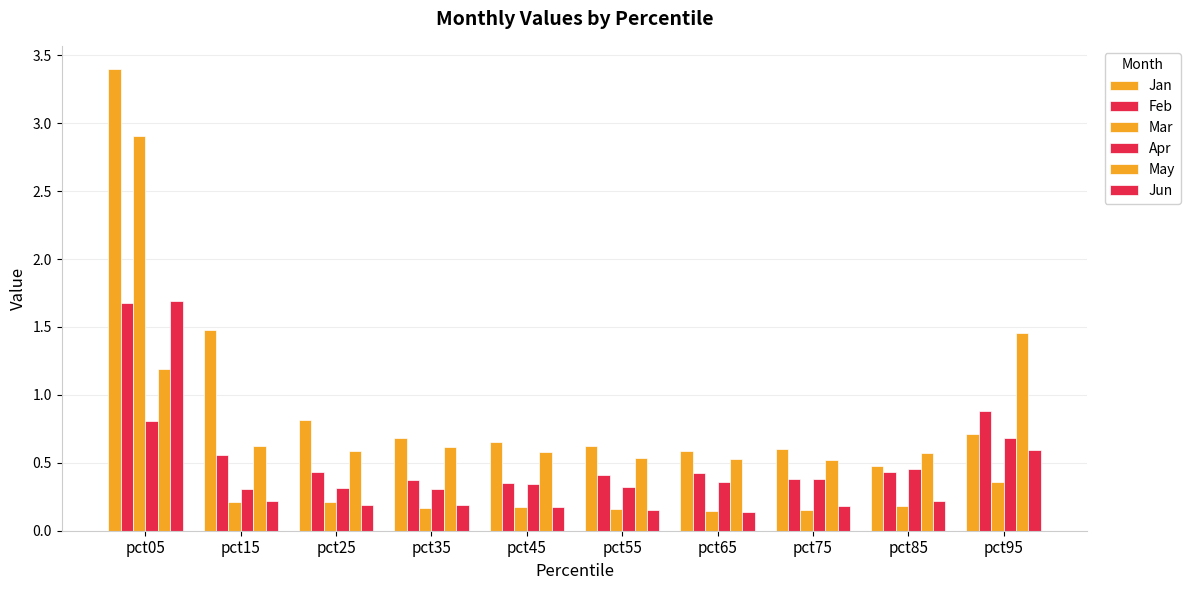

How many distinct data groups are displayed?

6